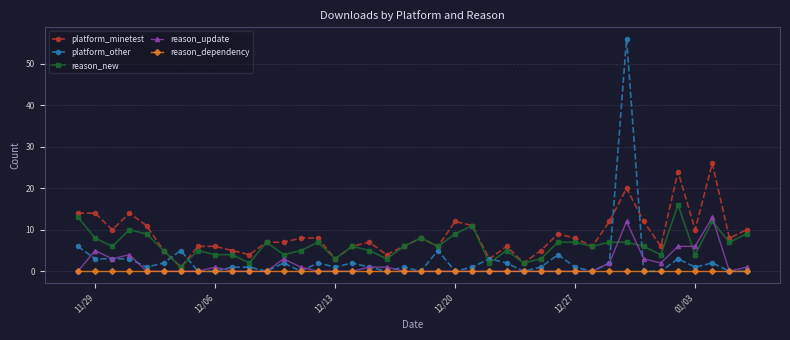

Which series has the widest spread of values?

platform_other